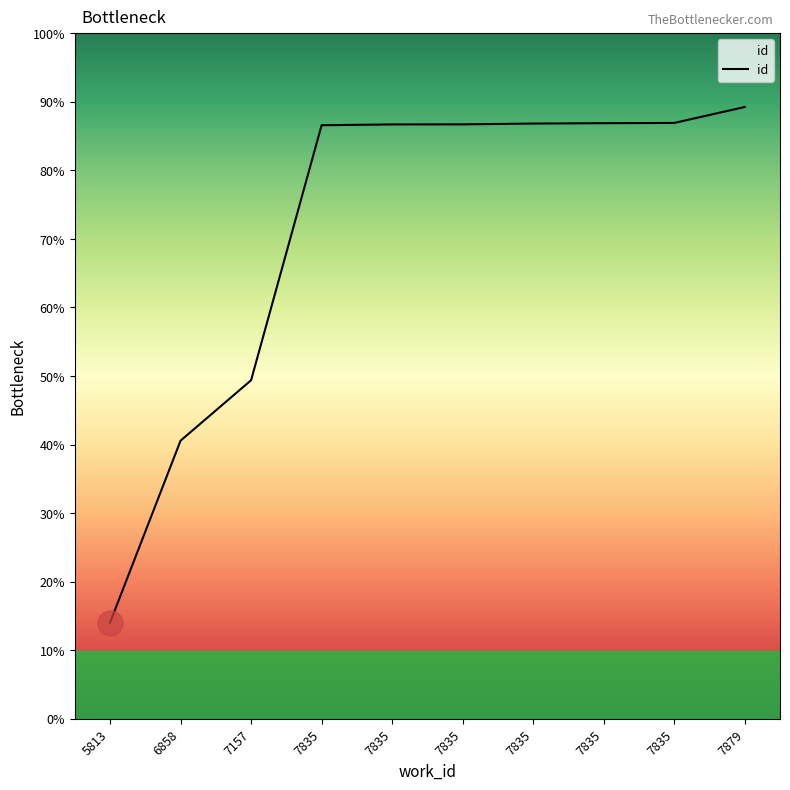

Is this an area chart (filled region under the line)?

Yes